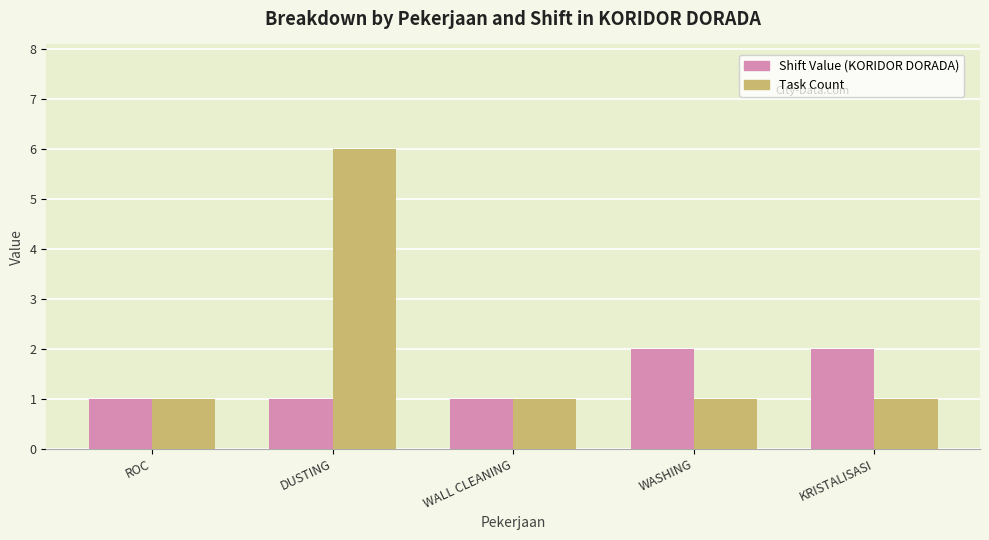

Between ROC and KRISTALISASI, which series saw the biggest shift?

Shift Value (KORIDOR DORADA)